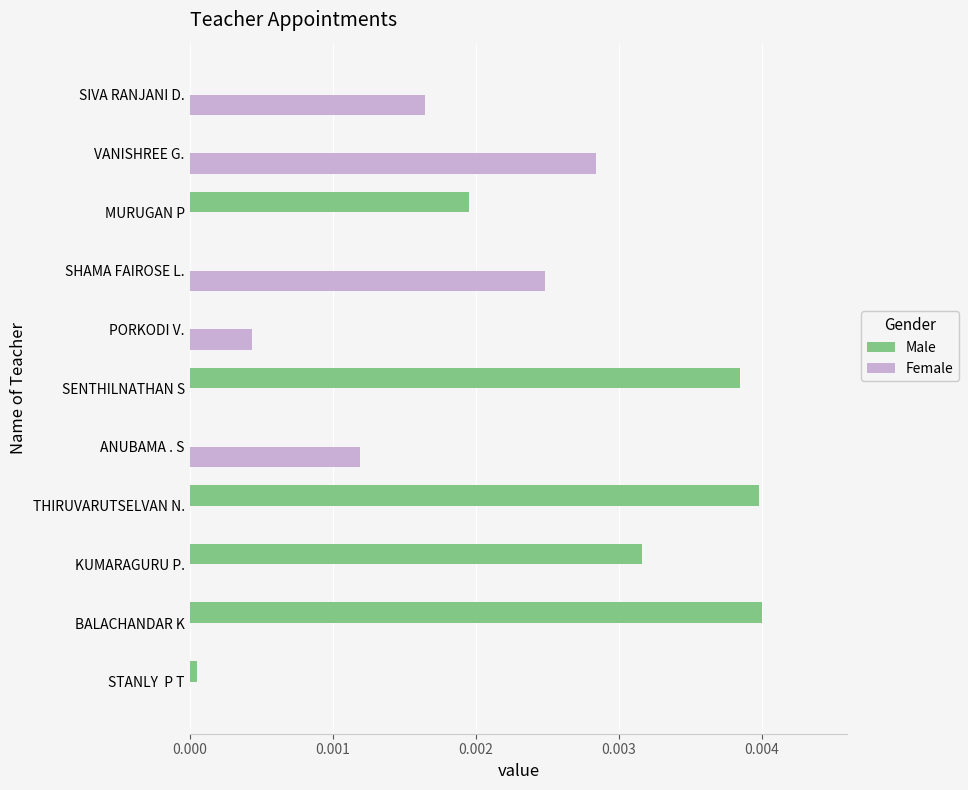

How many categories are shown in the chart?

11